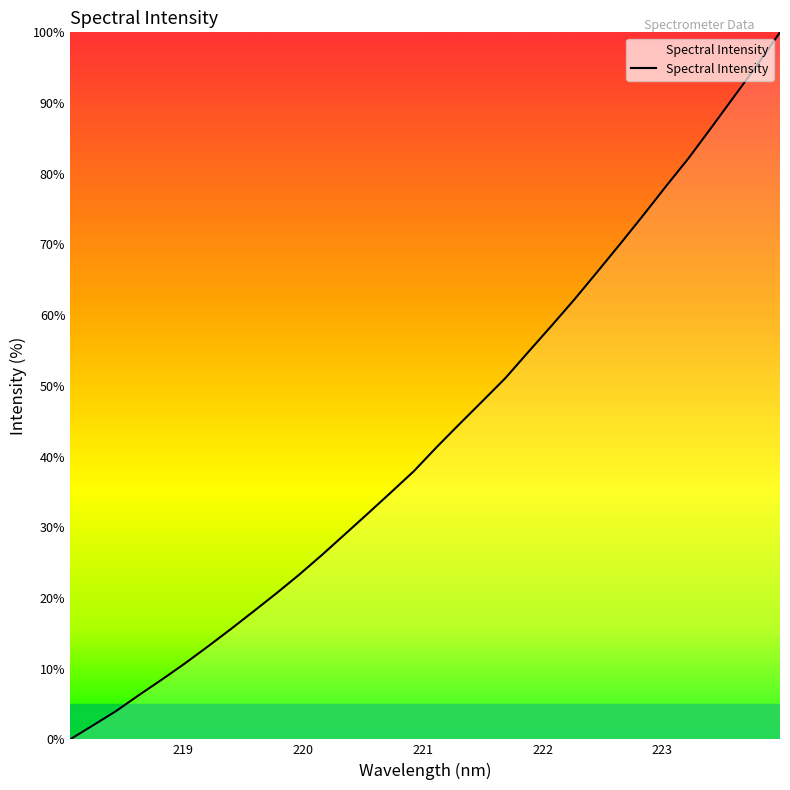

What is the greatest value displayed?

100.0